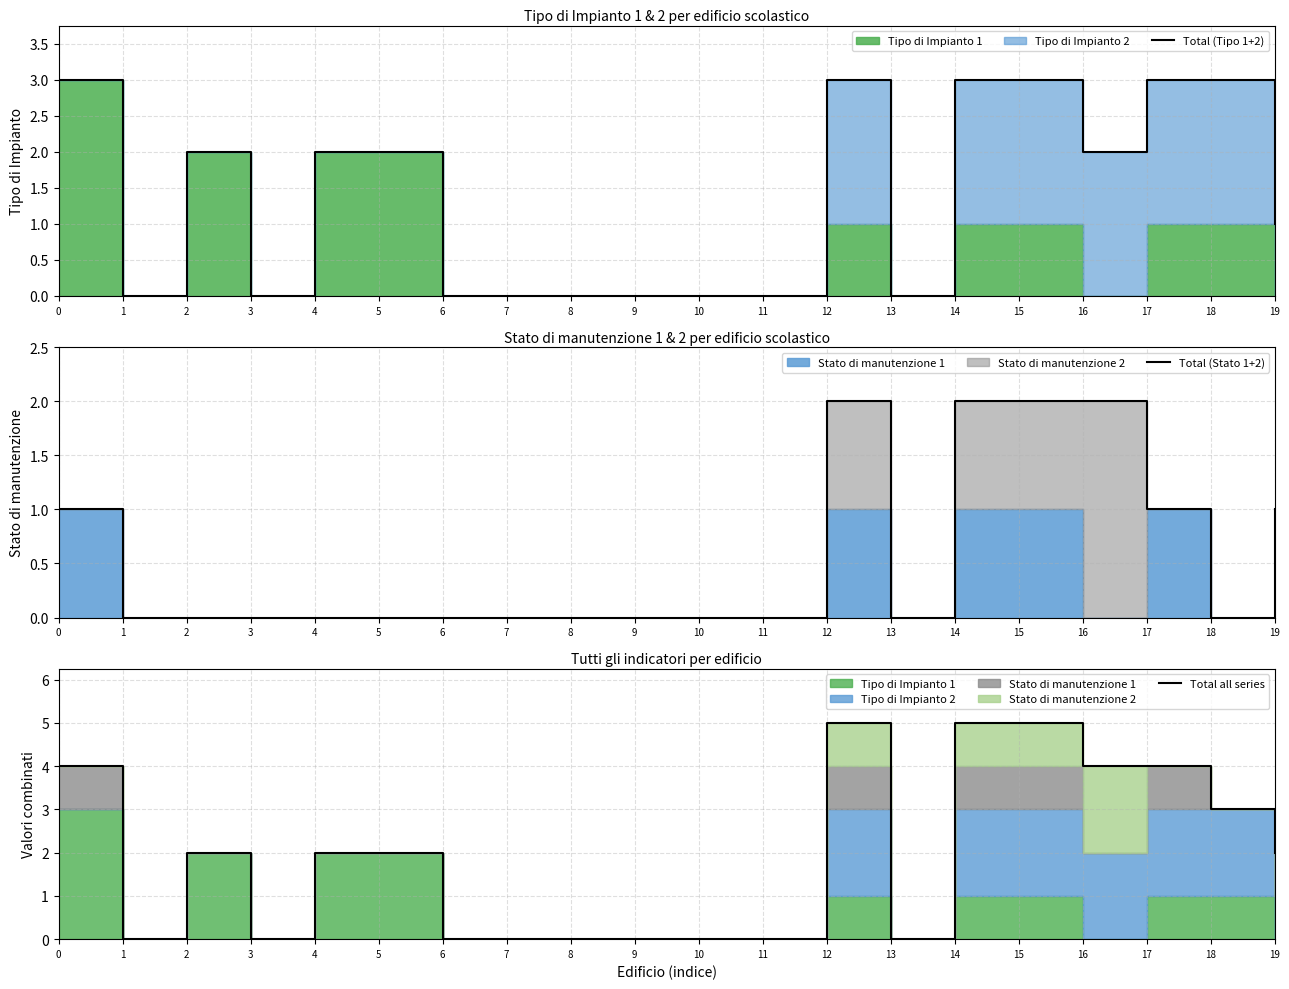

How many interior local valleys does the Total (Stato 1+2) series have?

2